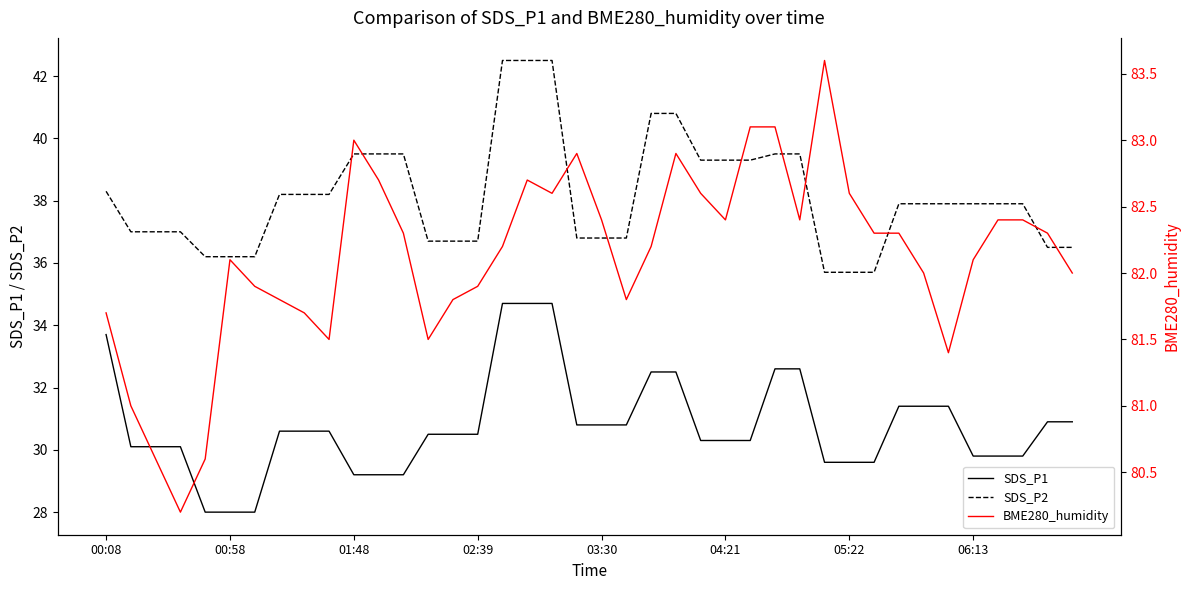

True or false: SDS_P2 and SDS_P1 intersect in this chart.

False